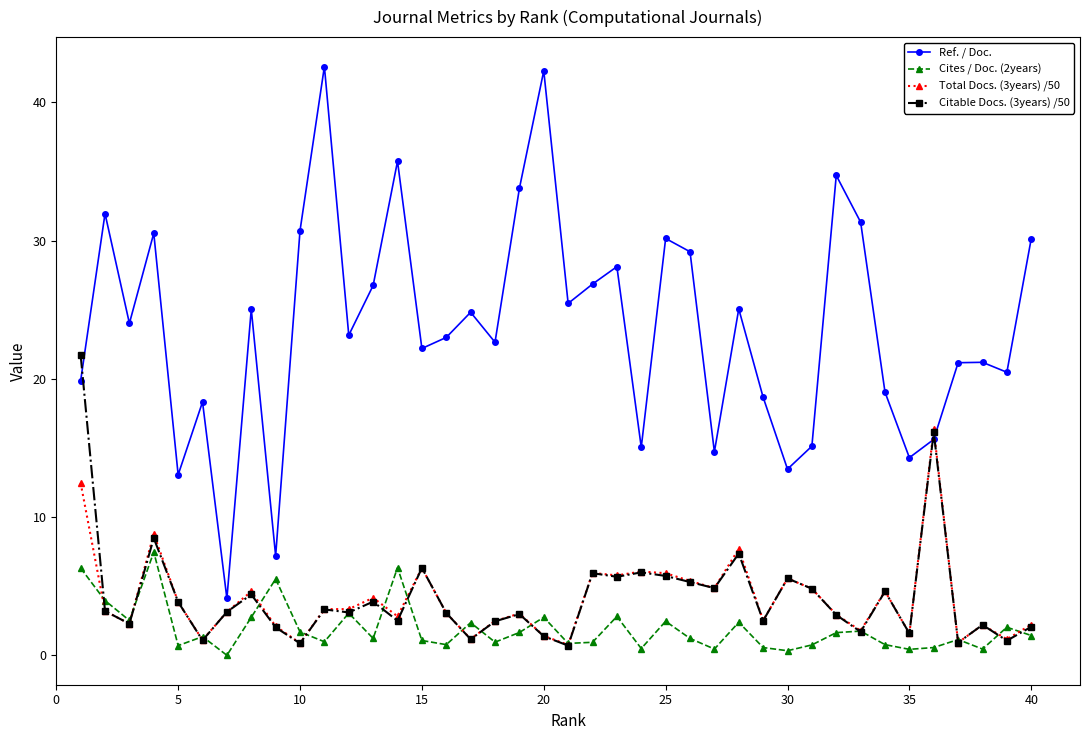

What is the maximum value shown in the chart?

42.6